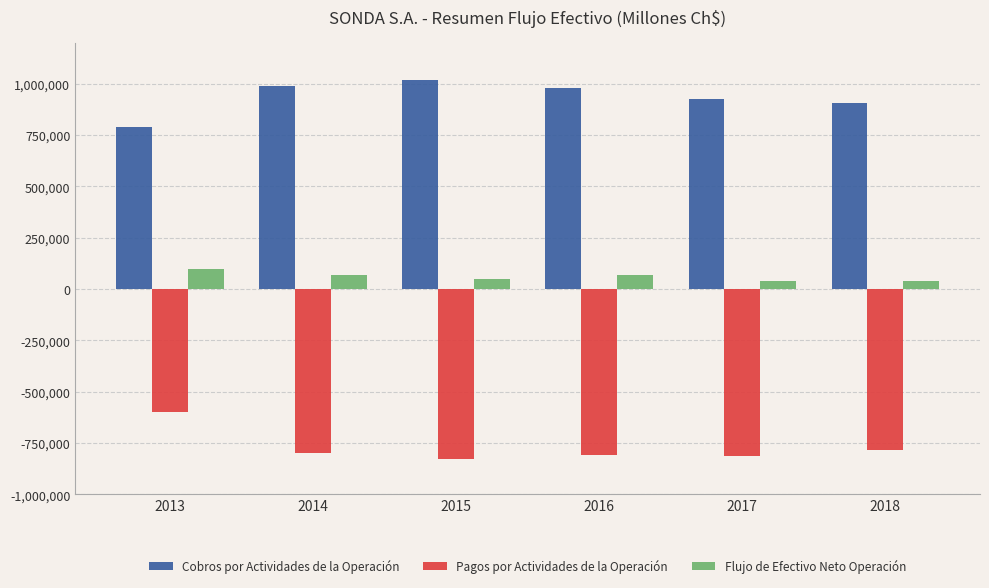

Is the value of Pagos por Actividades de la Operación at 2014 greater than the value of Flujo de Efectivo Neto Operación at 2016?

No